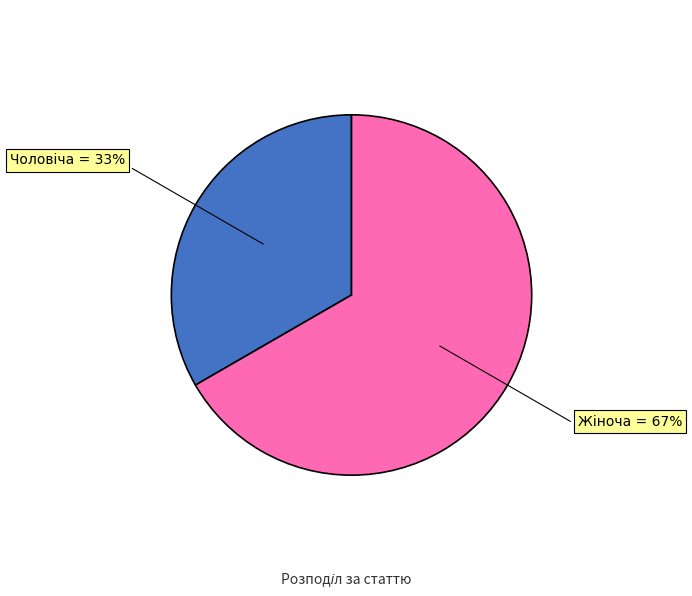

To the nearest percent, what is the average slice percentage?

50%